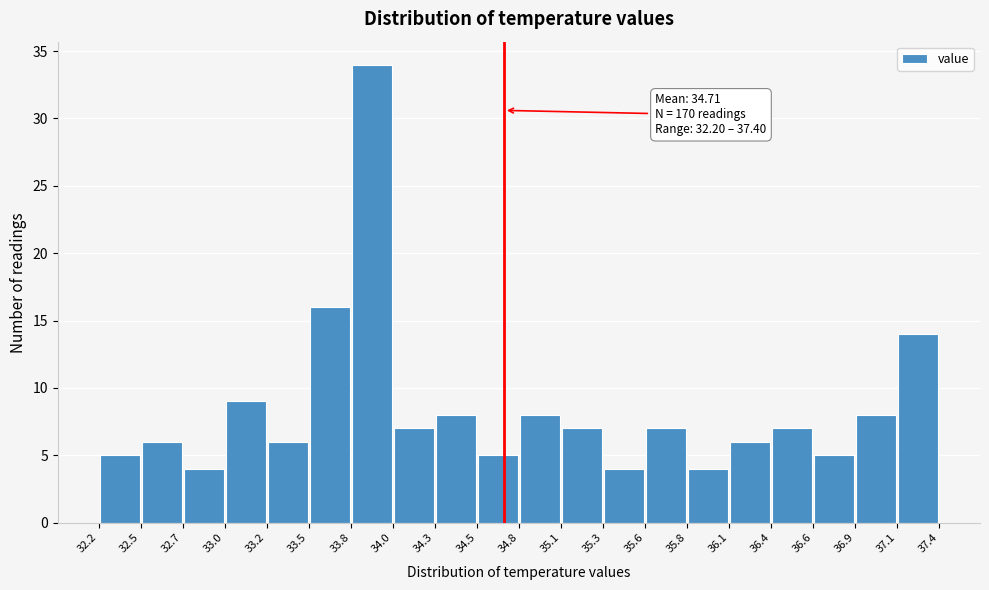

Over which range of the x-axis is the bar tallest?

33.8 to 34.0